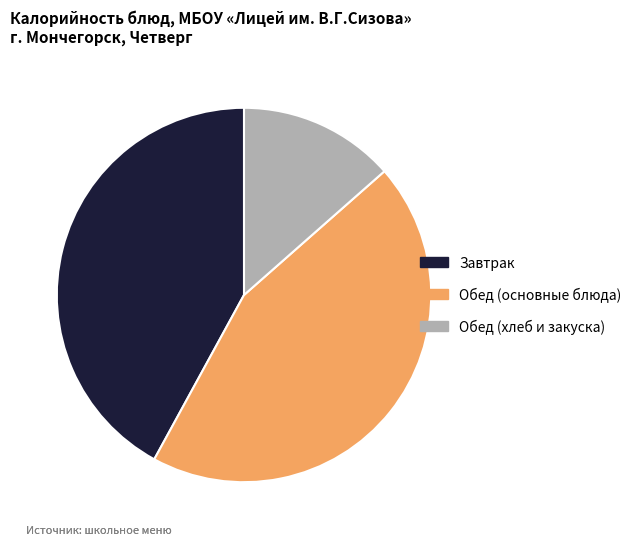

The Завтрак slice represents 42% of the pie. True or false?

True